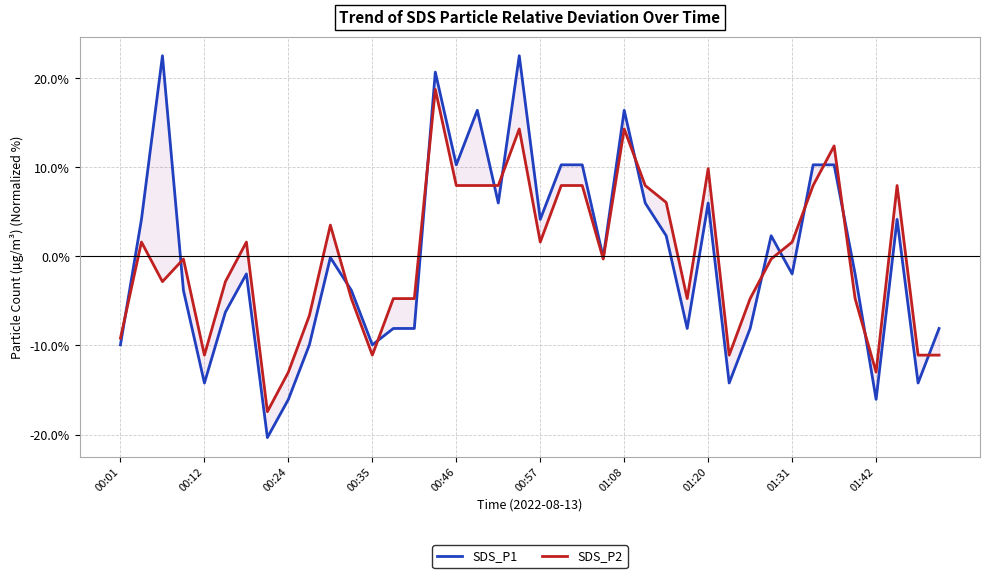

What is the maximum value shown in the chart?

22.5